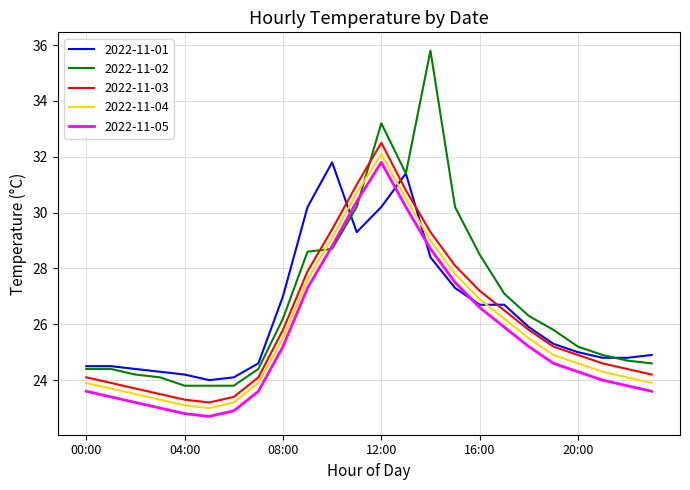

How many values in the 2022-11-04 series exceed 24?

15